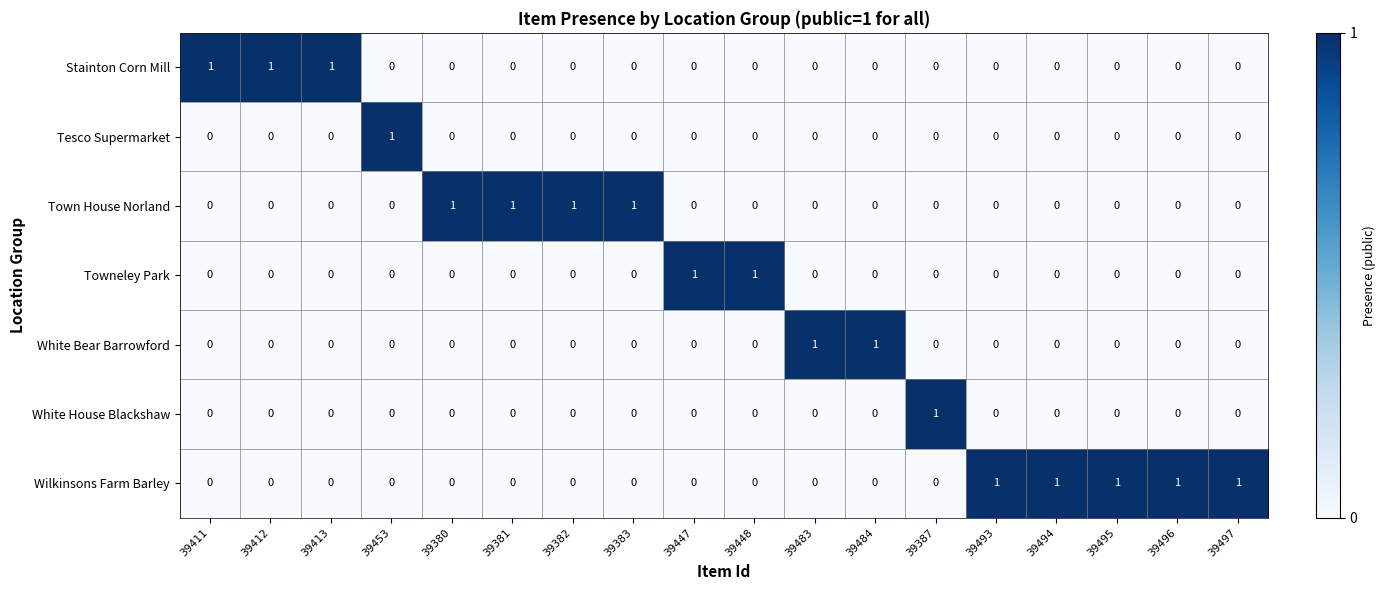

Count the number of categories in the chart.

18